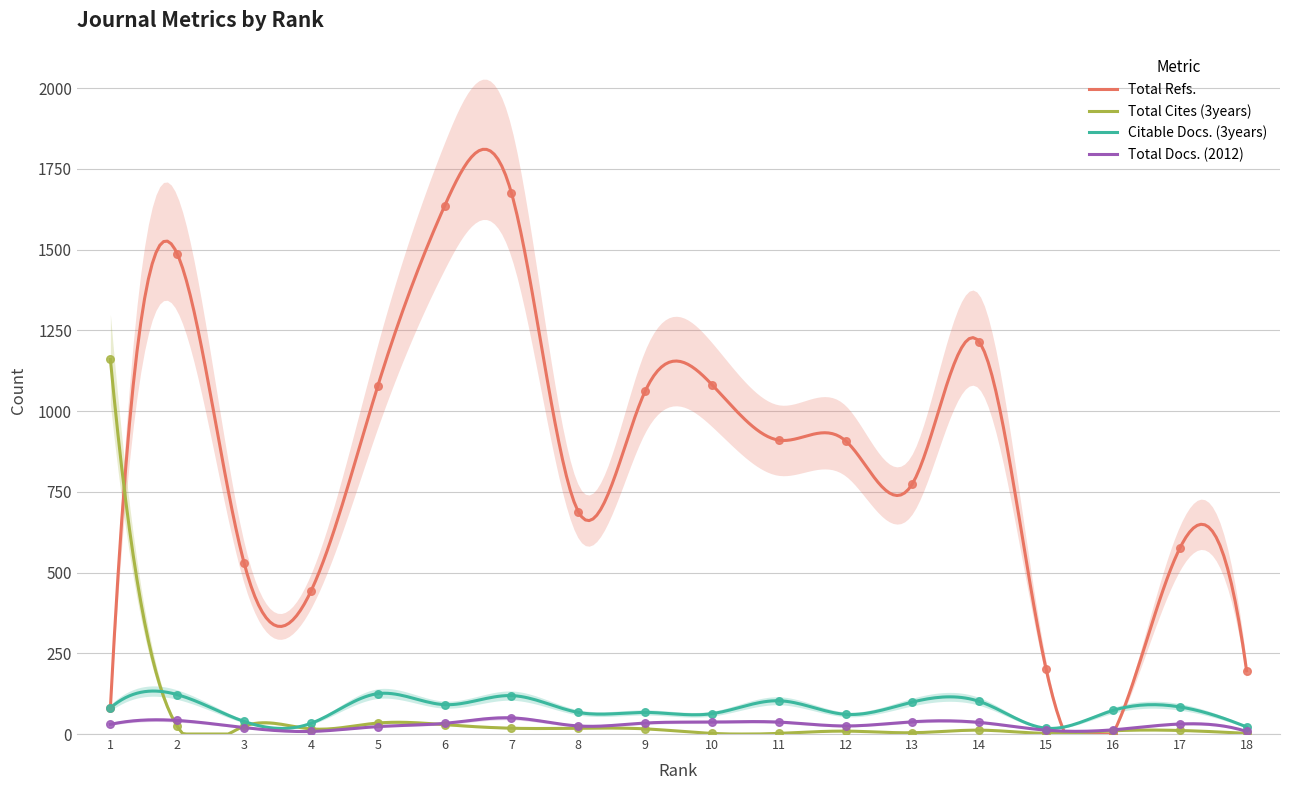

Which series contains the highest Y value?

Total Refs.